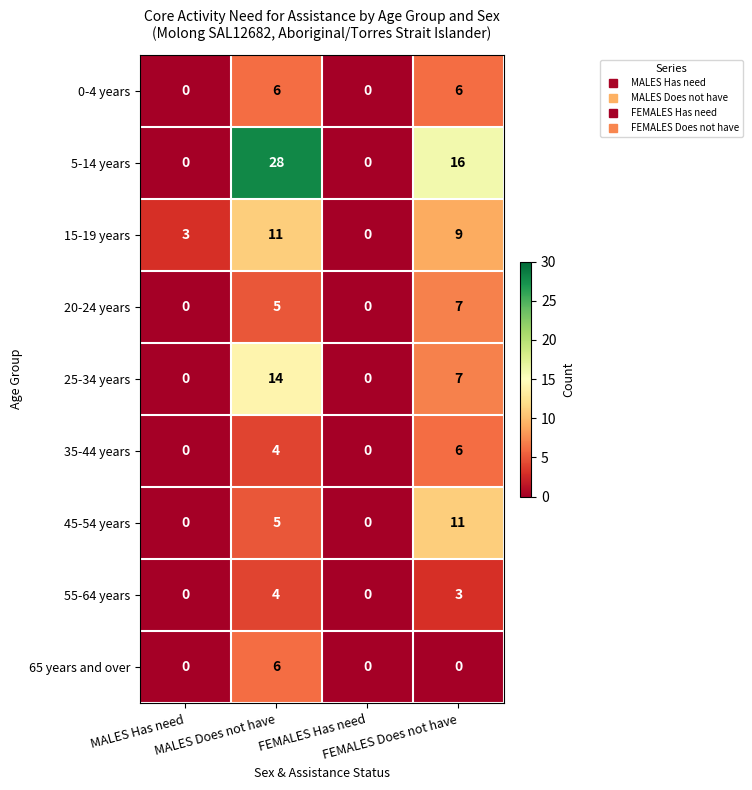

What is the average value of the 5-14 years series?

11